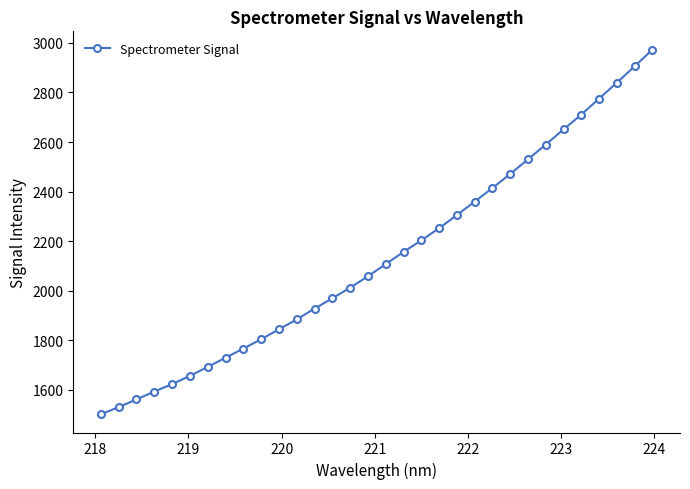

How many distinct data groups are displayed?

1